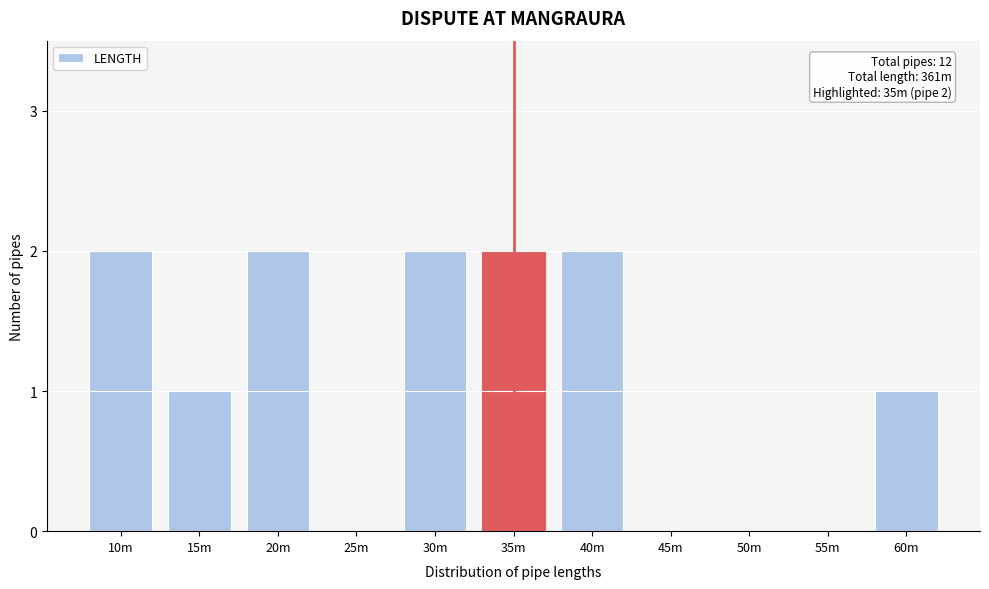

Reading left to right, what are all the values shown in this chart?

10m=2	15m=1	20m=2	25m=0	30m=2	35m=2	40m=2	45m=0	50m=0	55m=0	60m=1